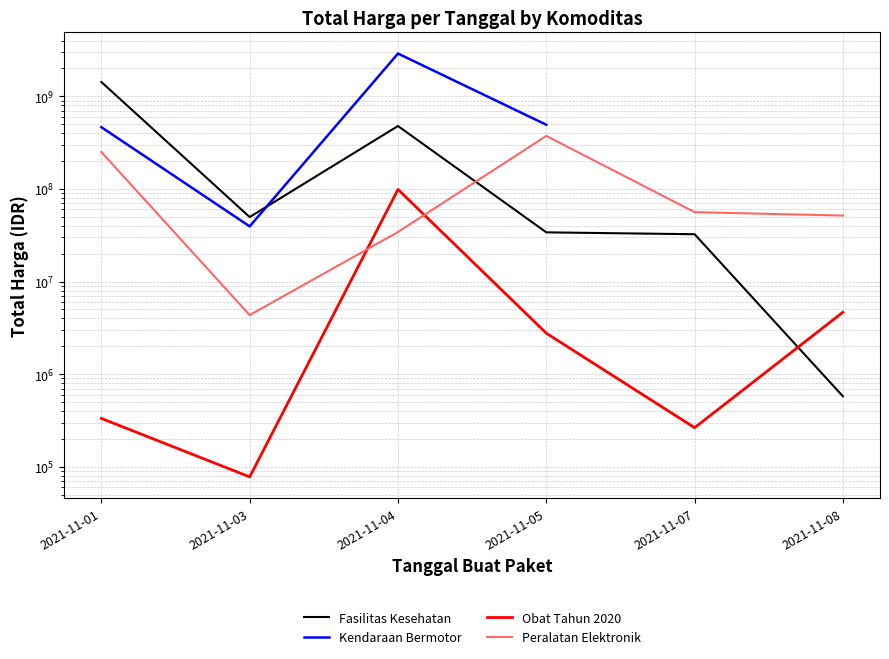

What is the approximate value of Peralatan Elektronik at 2021-11-05?

373404000.0